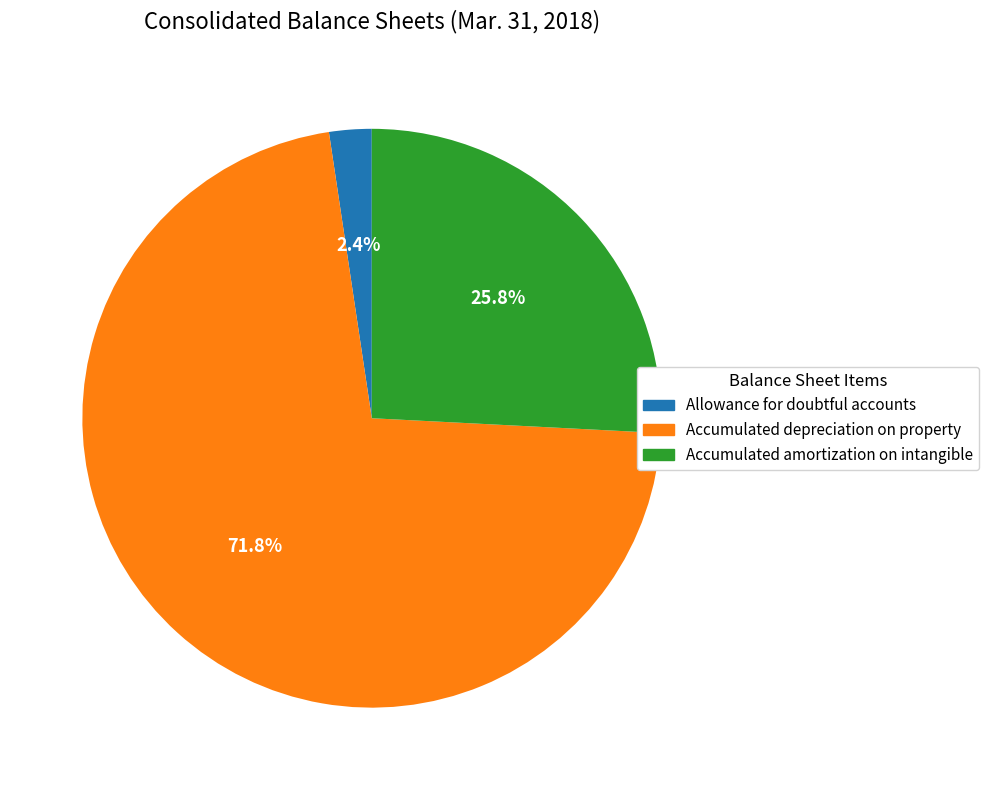

What percentage is the Accumulated amortization on intangible slice, to the nearest percent?

26%